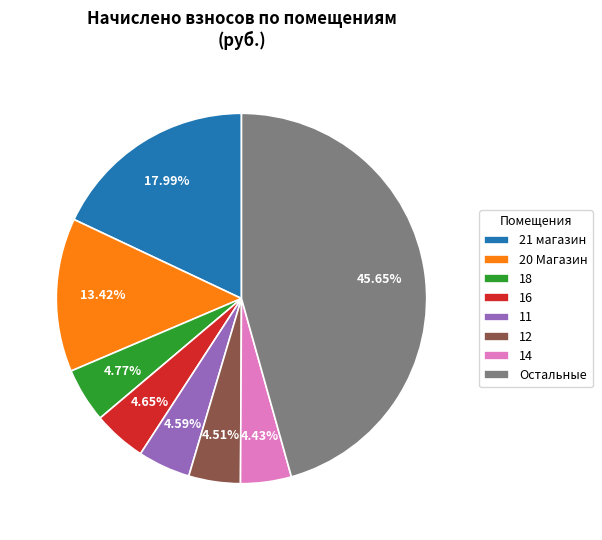

Combined, do Остальные and 20 Магазин account for over 50%?

Yes